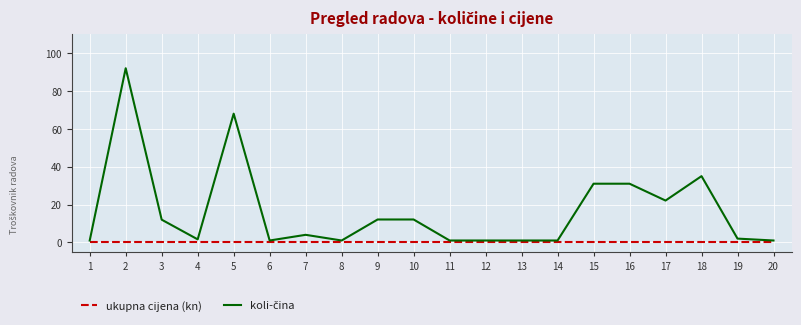

True or false: ukupna cijena (kn) has a value of 0.0 at 20.

True